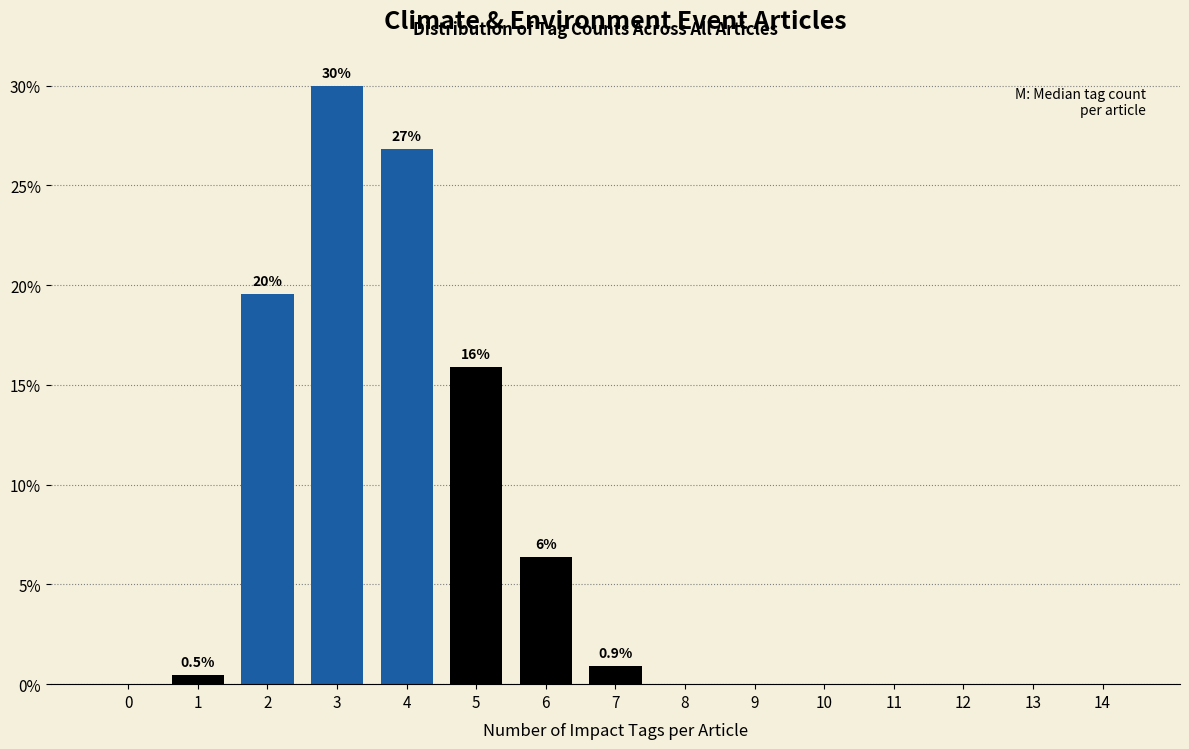

Reading left to right, list all the values displayed in this chart.

0=0.0	1=0.5	2=19.5	3=30.0	4=26.8	5=15.9	6=6.4	7=0.9	8=0.0	9=0.0	10=0.0	11=0.0	12=0.0	13=0.0	14=0.0